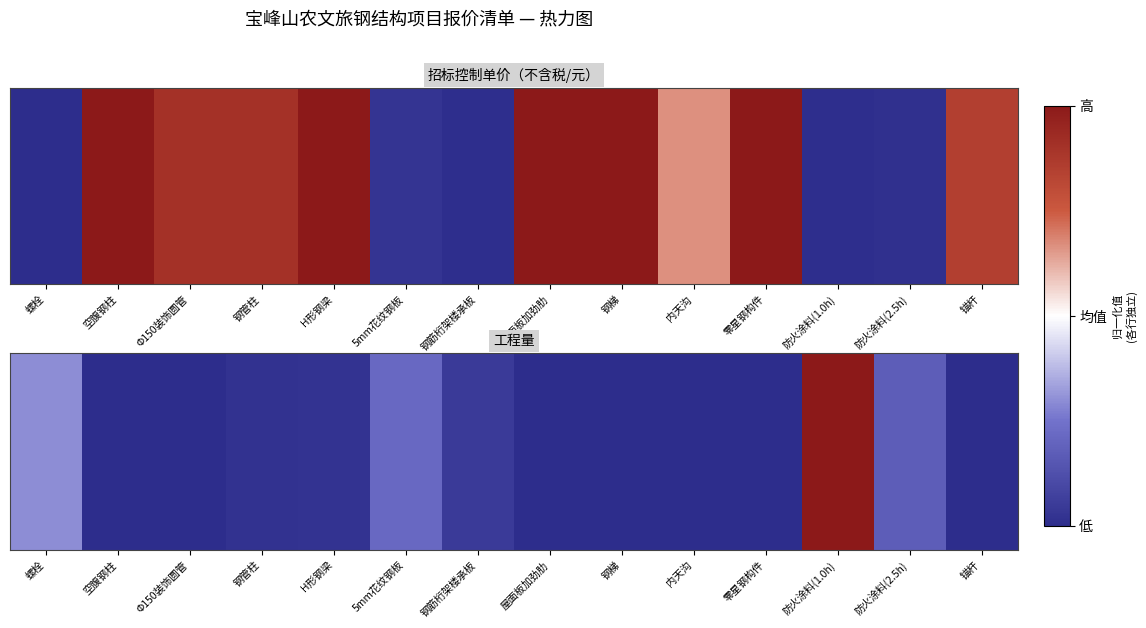

What is the sum of all values?

-10.4